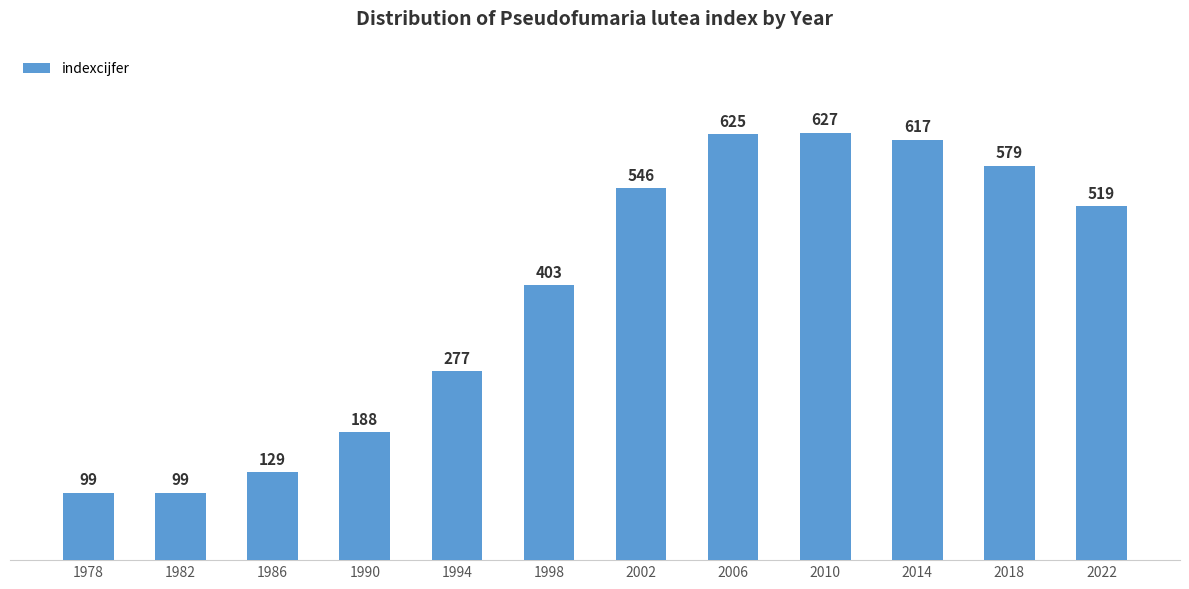

Reading left to right, transcribe all the data shown in this chart.

99	99	129	188	277	403	546	625	627	617	579	519